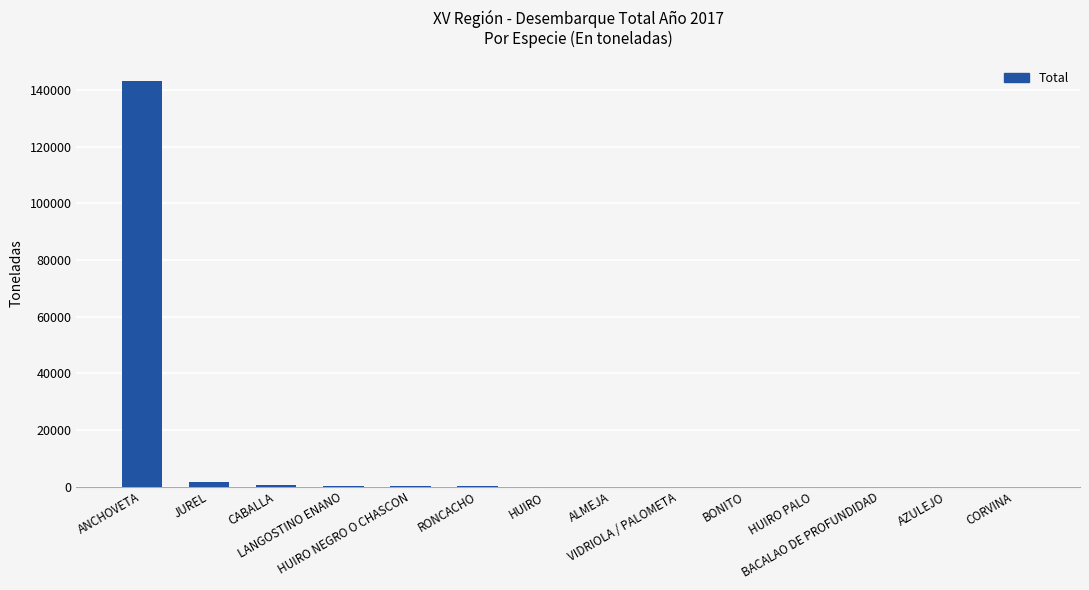

What is the greatest value displayed?

143224